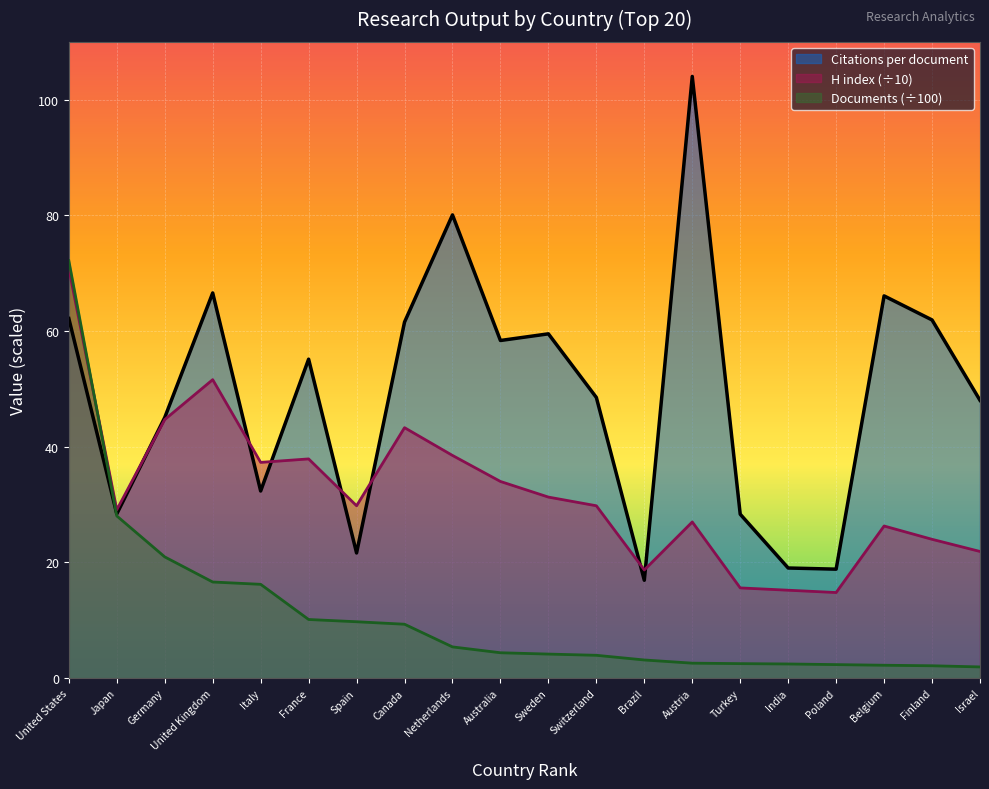

At which label is Documents closest to 37?

Japan